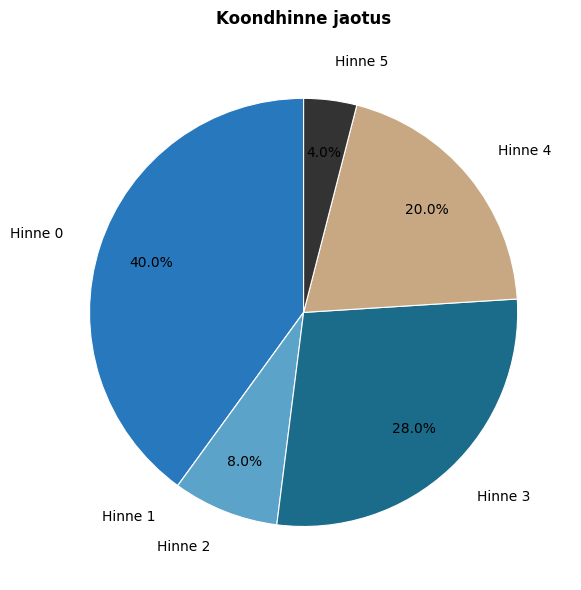

What is the largest slice in the pie chart?

Hinne 0